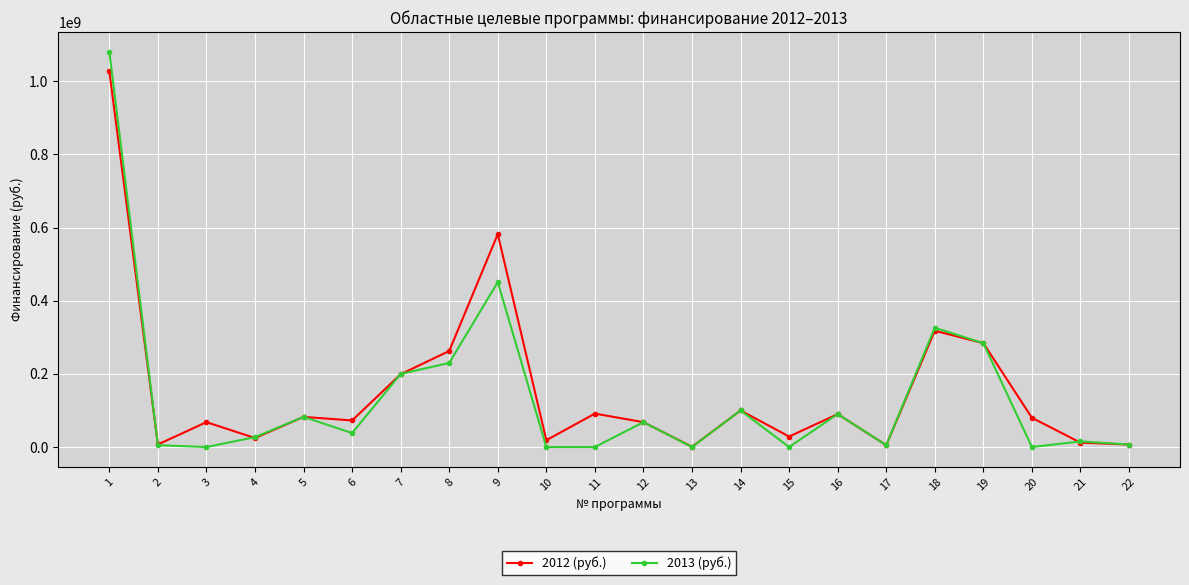

True or false: 2013 (руб.) has more than 1 interior local peaks.

True